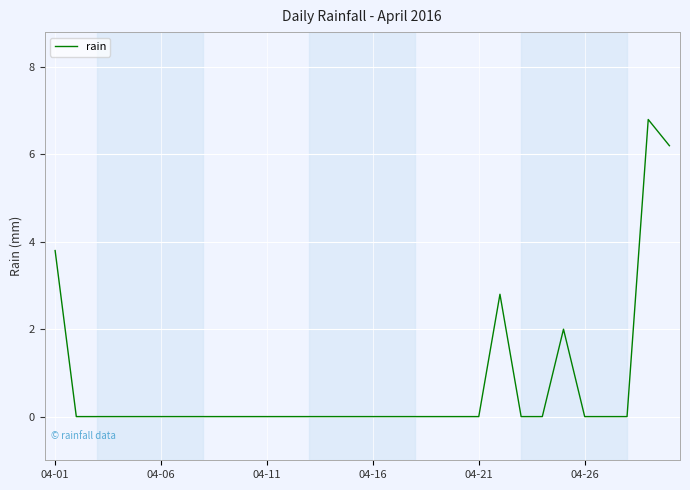

What is the difference between the maximum and minimum values?

6.8